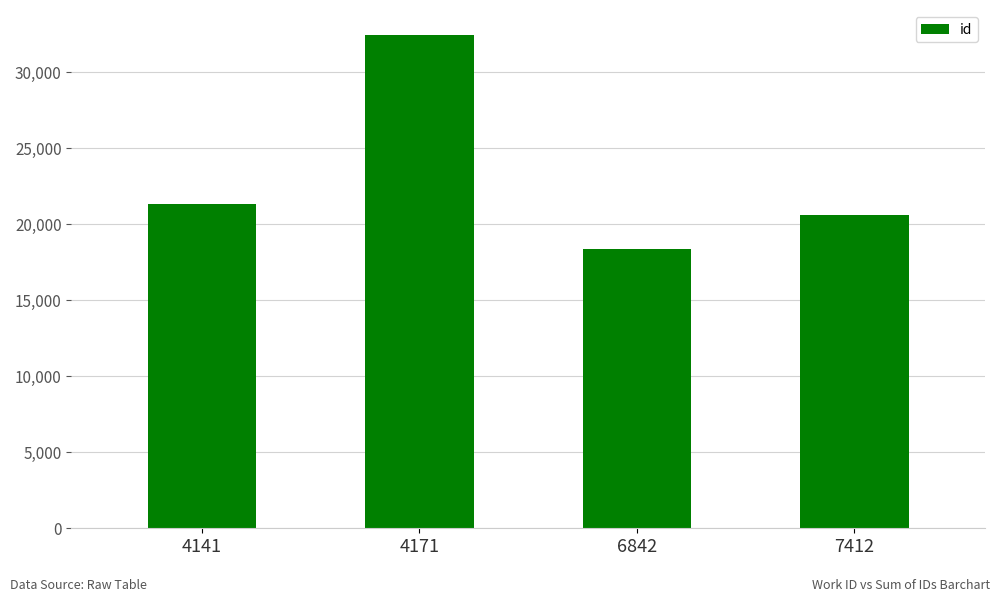

What is the maximum value shown in the chart?

32465